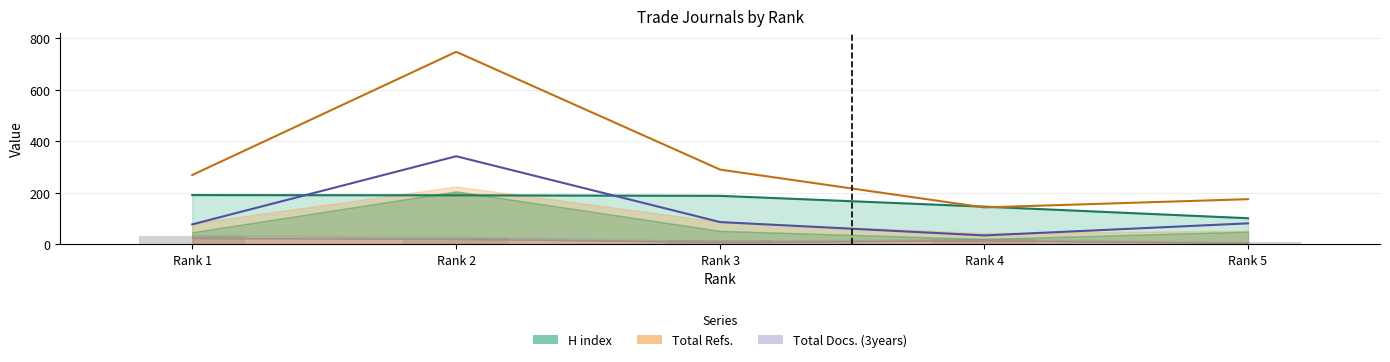

What is the value of the Total Docs. (3years) line bar at the 5th from the left?

81